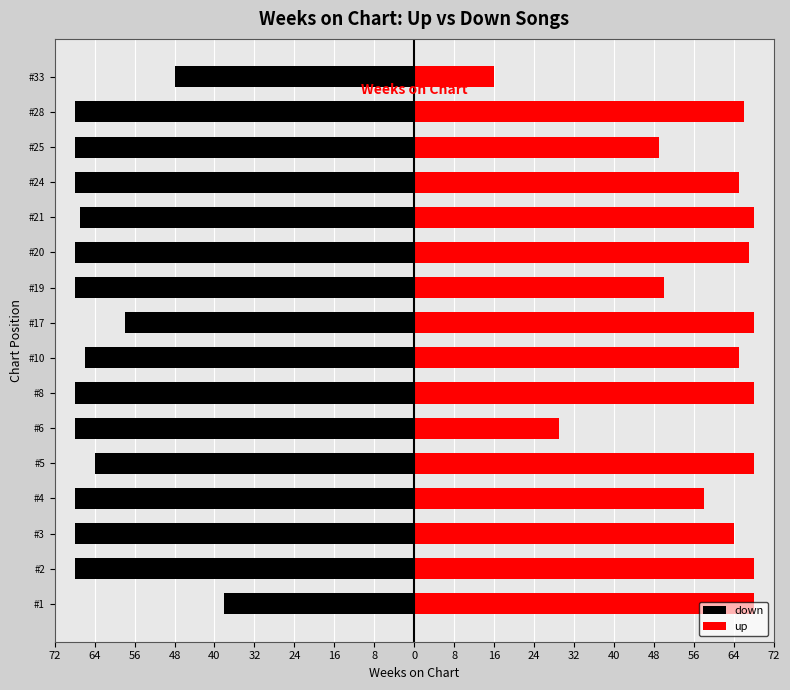

Which series has the widest spread of values?

up